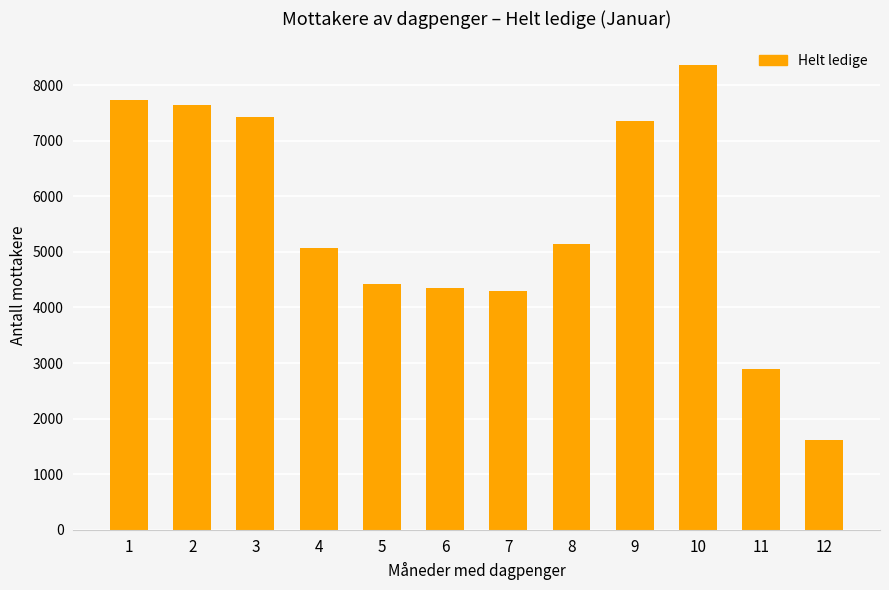

What is the change in value from 7 to 11?

-1400